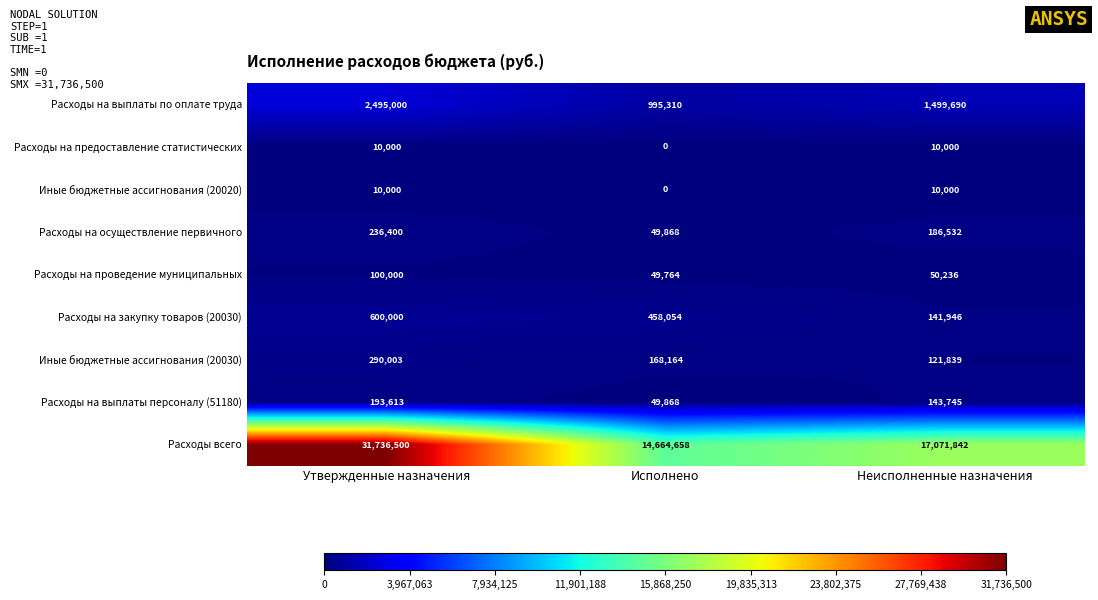

Read the Расходы на закупку товаров (20030) value at Утвержденные назначения.

600000